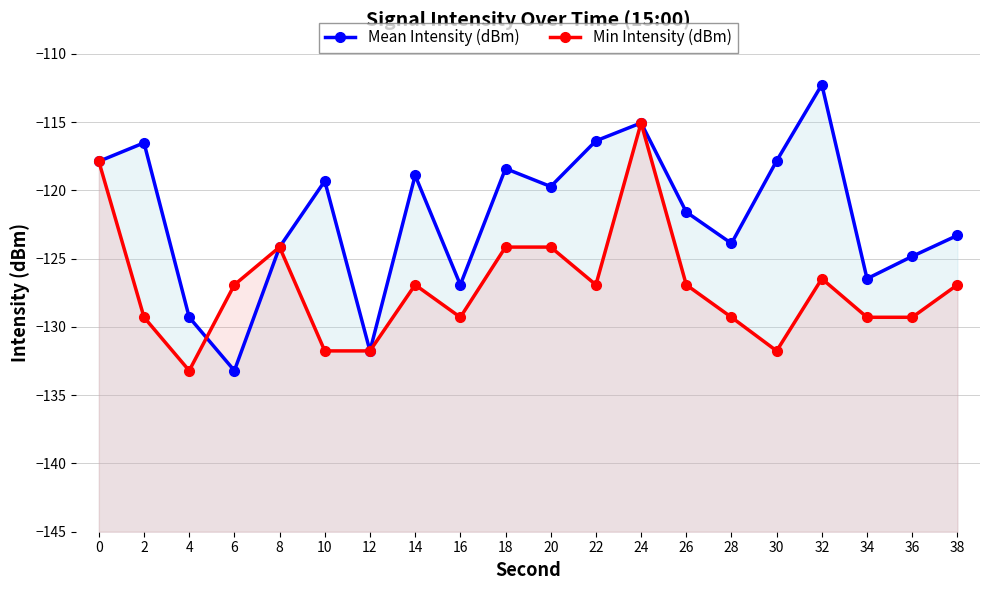

Where do Mean Intensity (dBm) and Min Intensity (dBm) first cross each other?

4 and 6